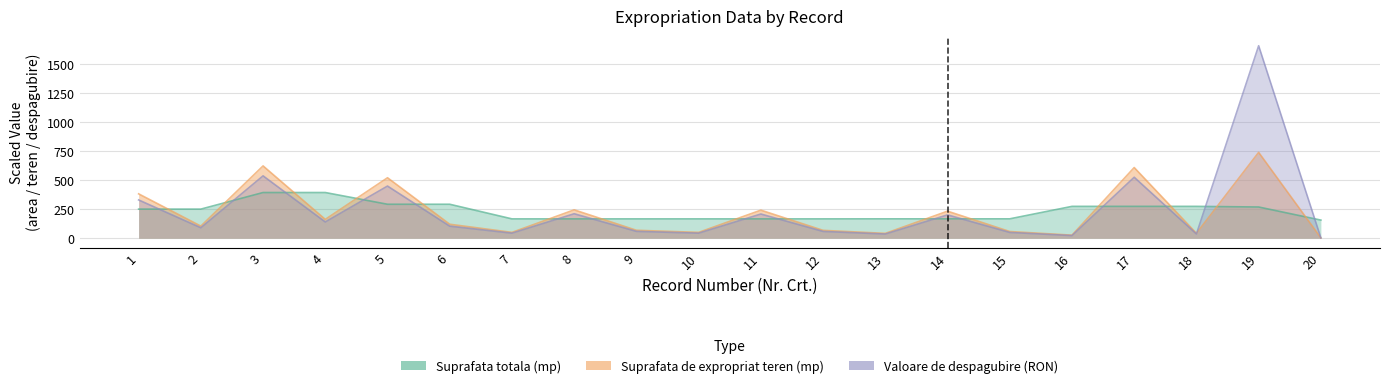

What is the sum of the Valoare de despagubire (RON) values at 15 and 1?

378.9